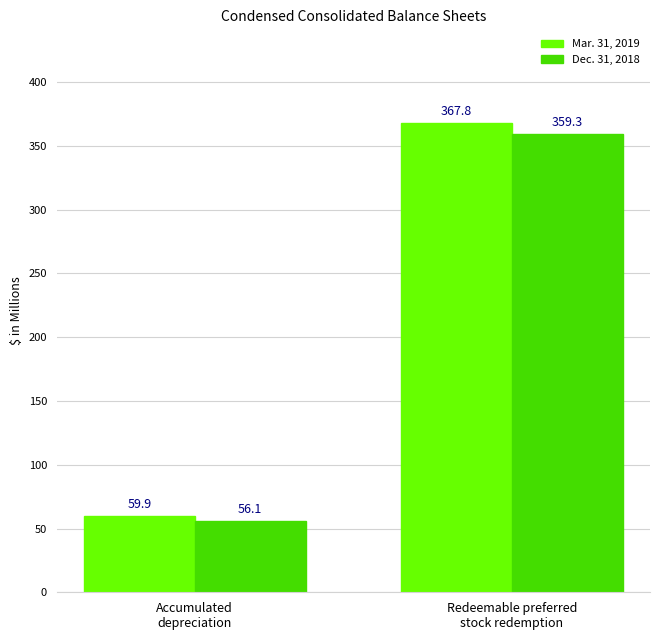

What is the value of the Mar. 31, 2019 bar at the 1st from the left?

59.9